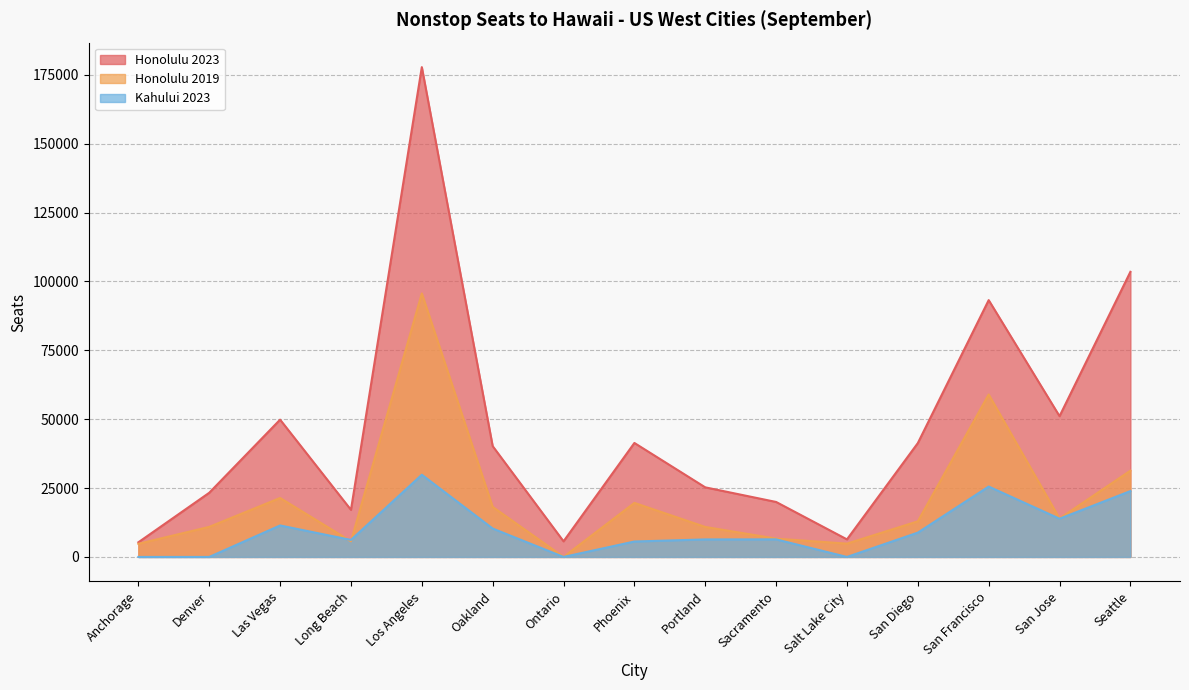

What is the total value across all series at Denver?

34220